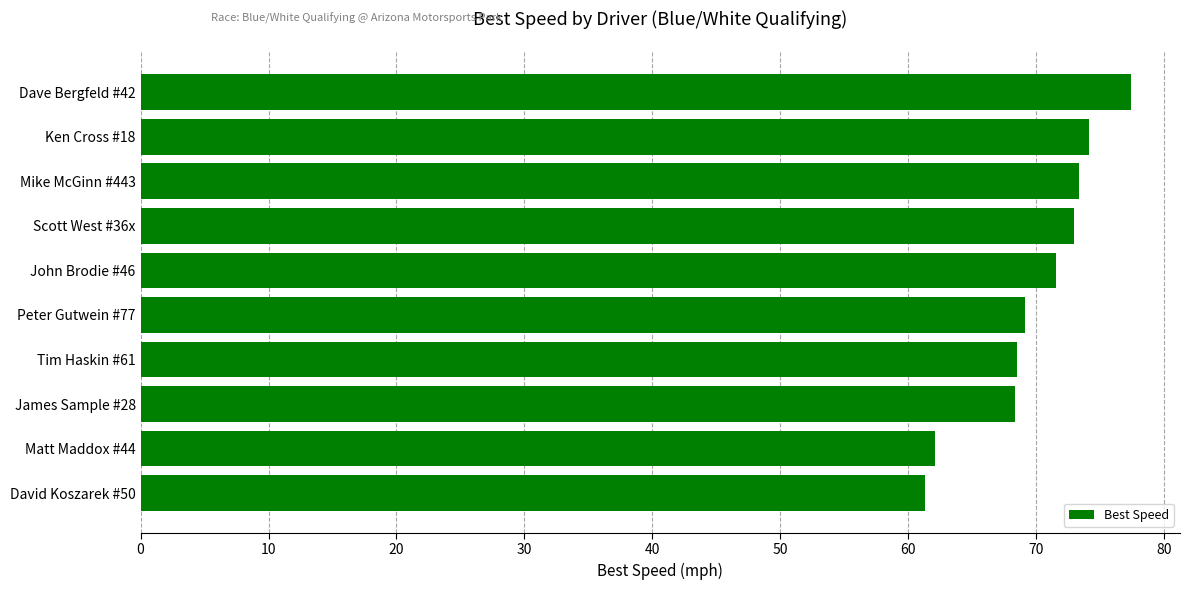

True or false: the data shows 82.4 at David Koszarek #50.

False